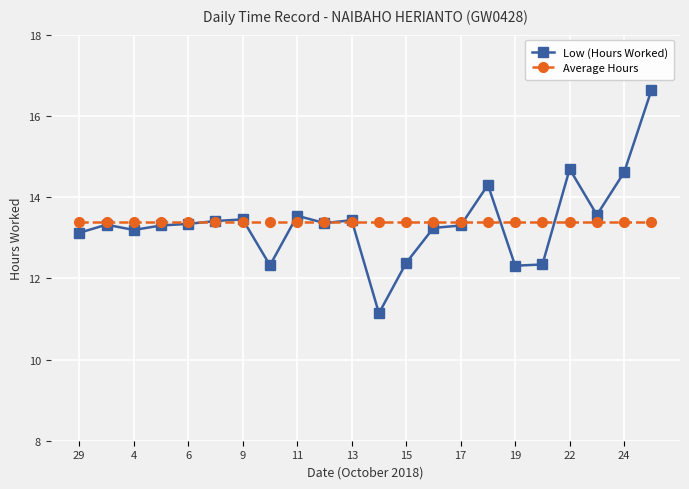

At how many categories does at least one series exceed 11?

22